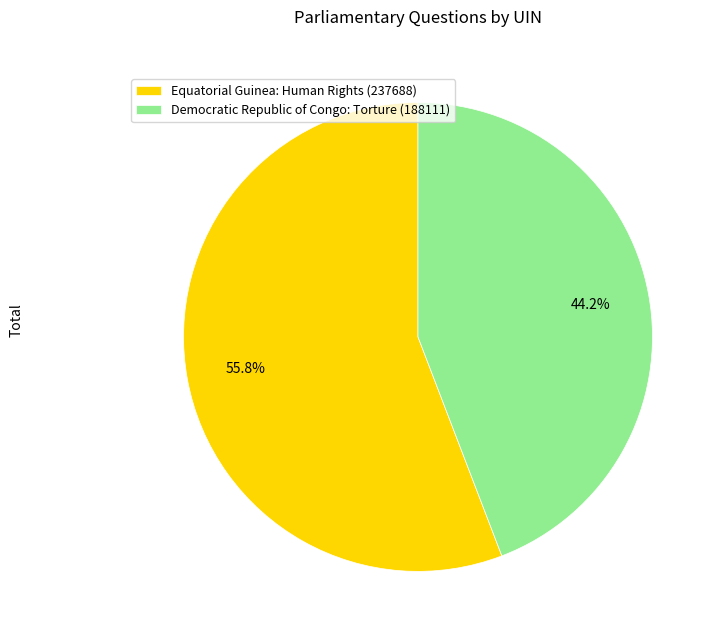

Rank the categories by value from highest to lowest.

Equatorial Guinea: Human Rights (237688), Democratic Republic of Congo: Torture (188111)